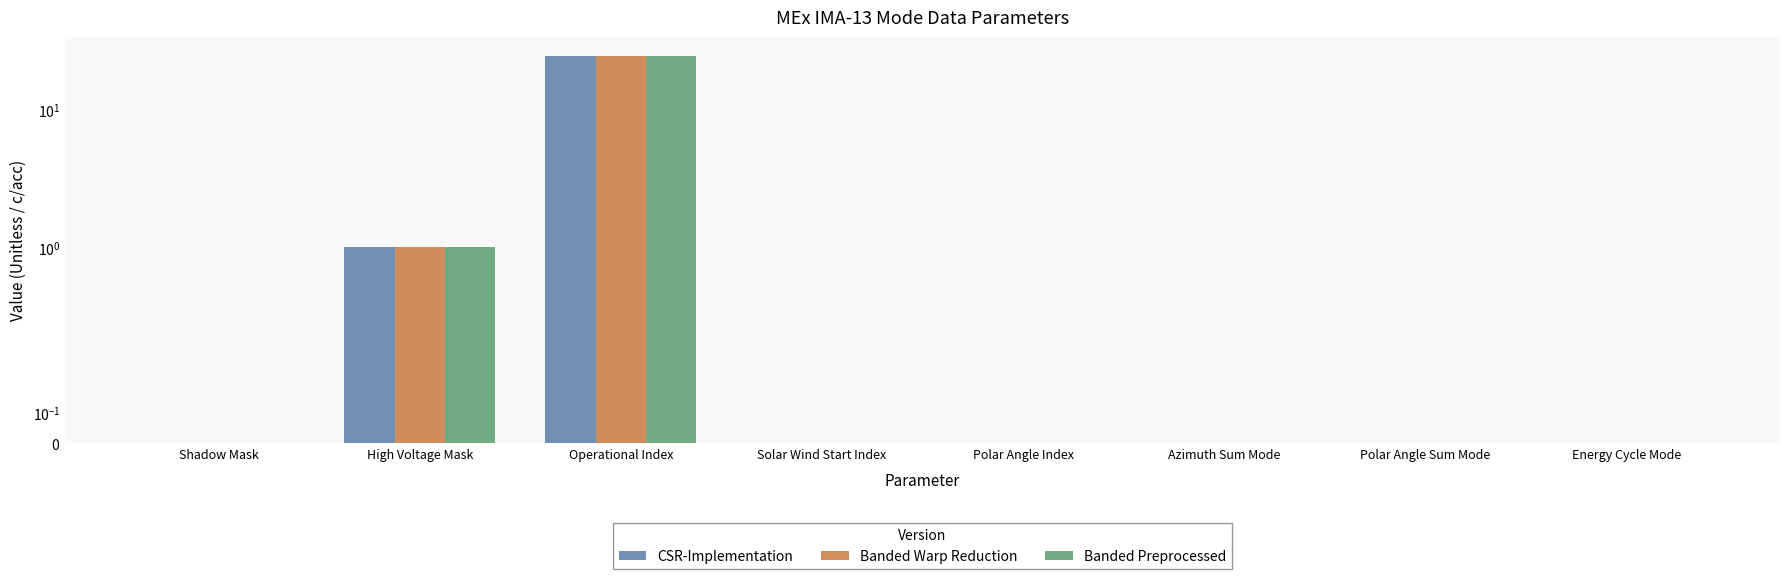

Rank the categories by CSR-Implementation value from highest to lowest.

Operational Index, High Voltage Mask, Shadow Mask, Solar Wind Start Index, Polar Angle Index, Azimuth Sum Mode, Polar Angle Sum Mode, Energy Cycle Mode